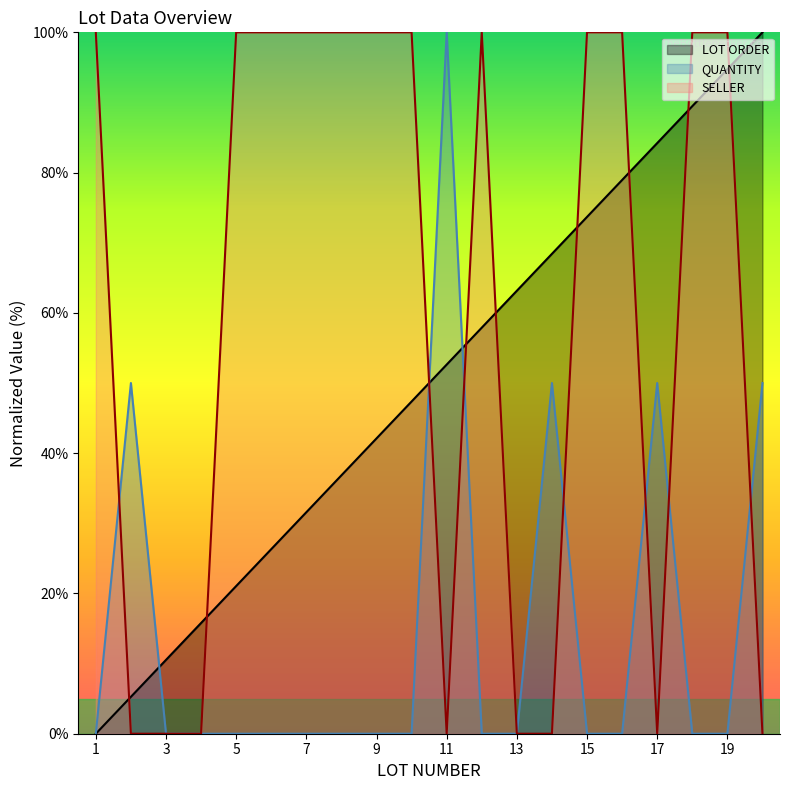

Which series has the widest spread of values?

LOT ORDER